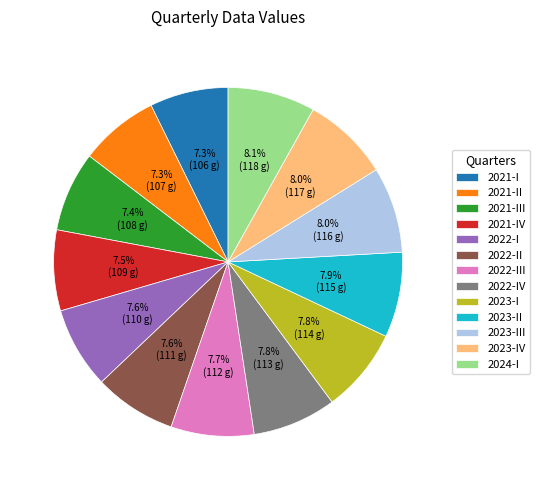

How many slices are in this pie chart?

13